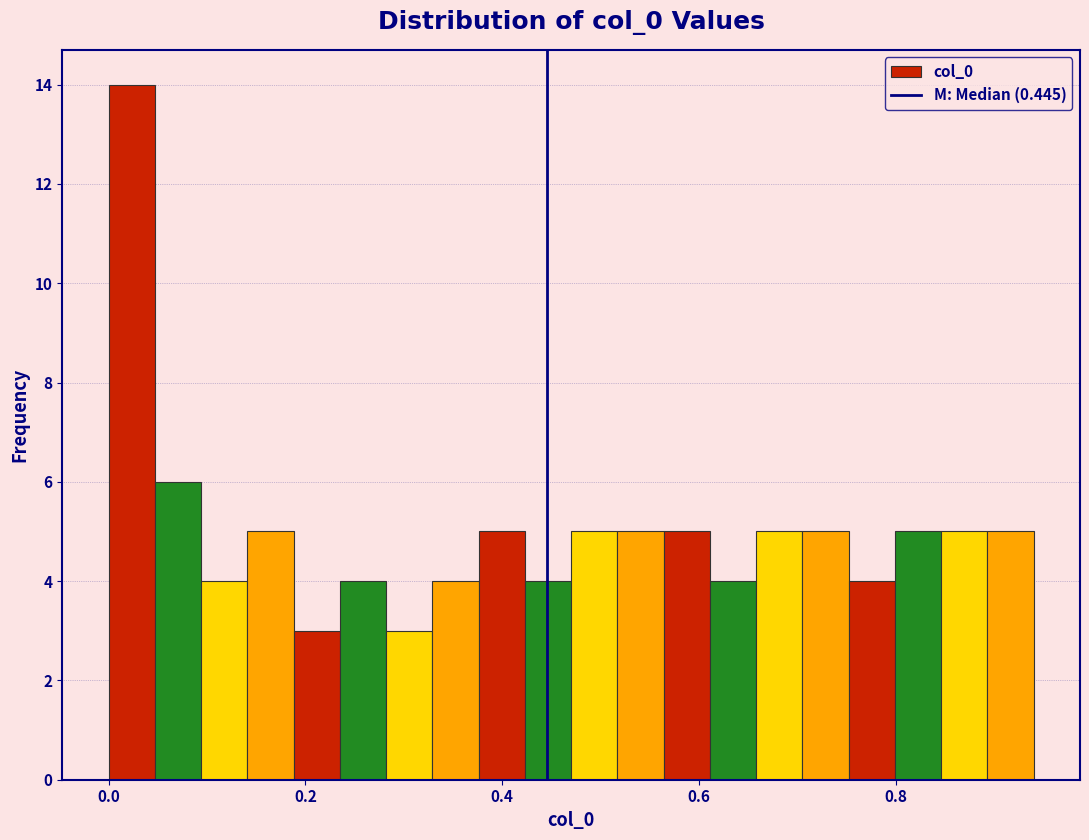

Around what value on the x-axis is the tallest bar? Give the approximate position of its centre, as read against the axis.

0.02